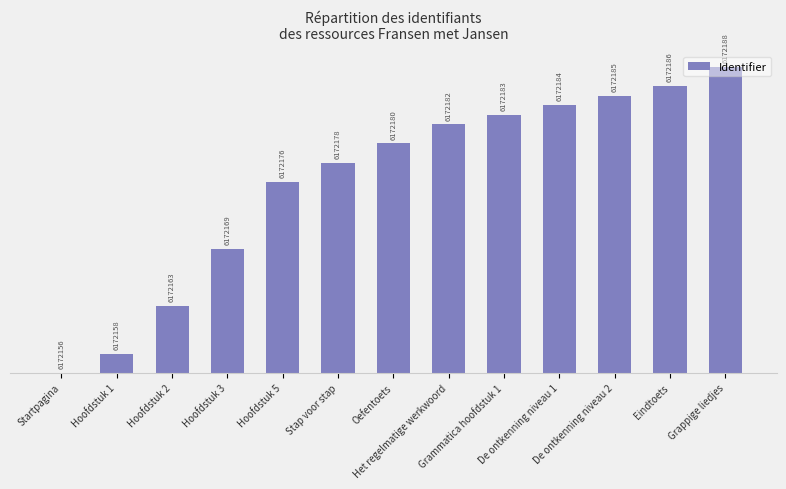

Which has a higher value, Stap voor stap or Het regelmatige werkwoord?

Het regelmatige werkwoord